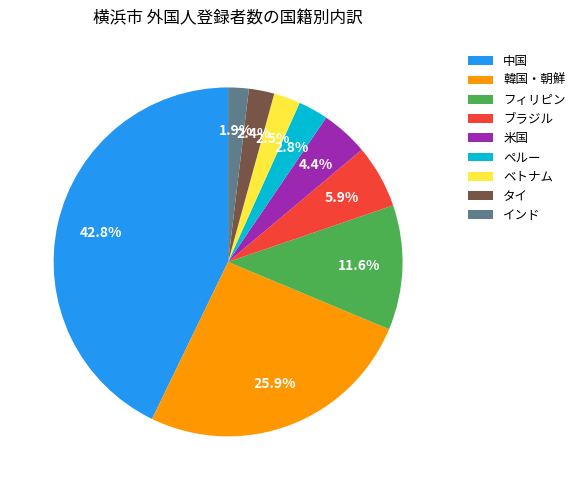

How many slices are in this pie chart?

9